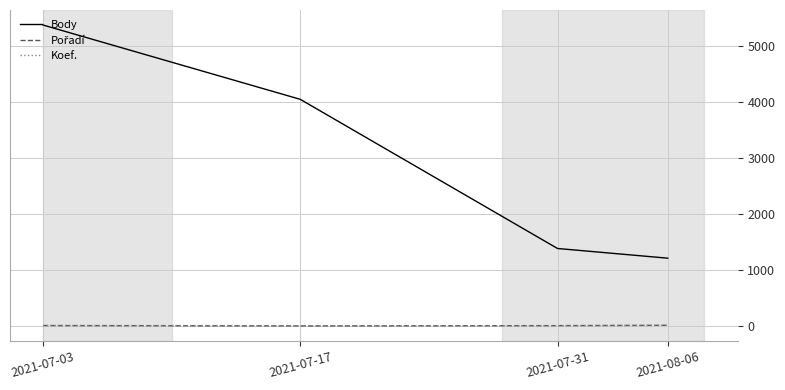

True or false: Body and Koef. intersect in this chart.

False